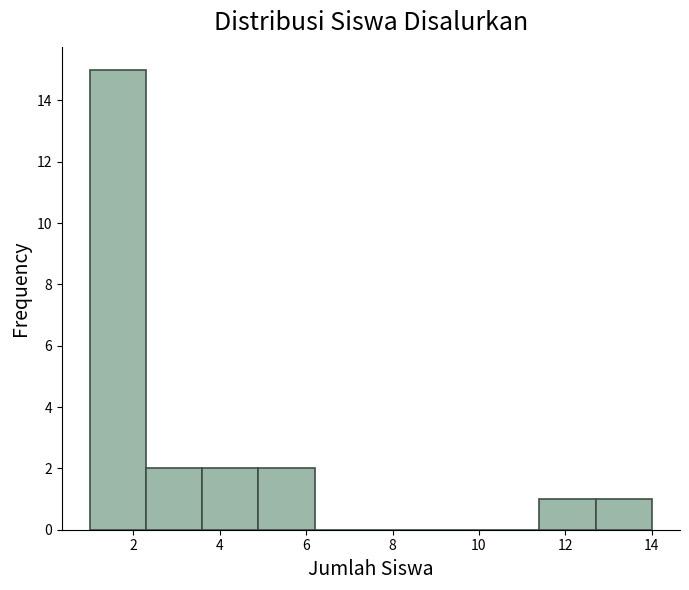

Reading left to right, list every bar in this chart as the range it spans on the x-axis followed by its height. Neither the bar edges nor the heights are printed on the chart, so give them approximately, as read against the axes.

1.0 to 2.3: 15
2.3 to 3.6: 2
3.6 to 4.9: 2
4.9 to 6.2: 2
6.2 to 7.5: 0
7.5 to 8.8: 0
8.8 to 10.1: 0
10.1 to 11.4: 0
11.4 to 12.7: 1
12.7 to 14.0: 1